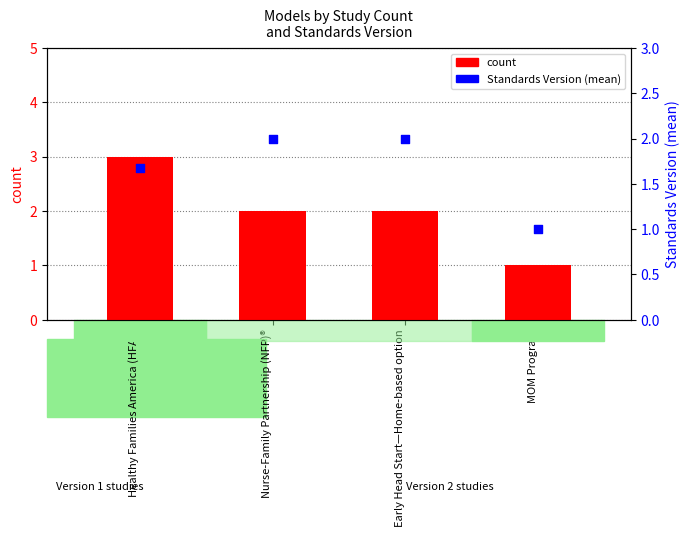

Is the value of Standards Version (mean) at MOM Program greater than the value of count at MOM Program?

No